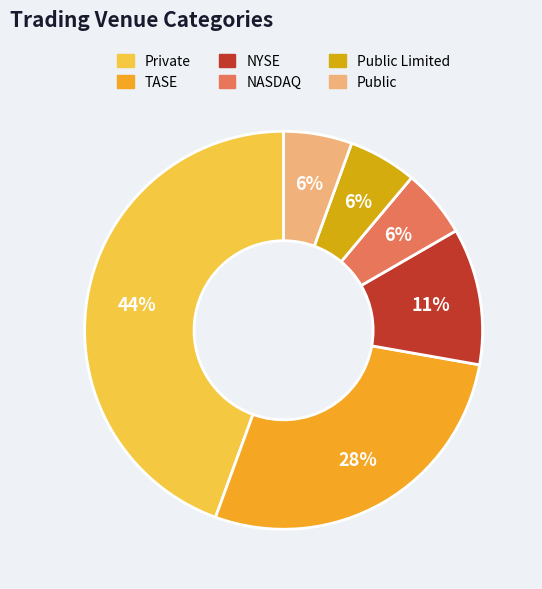

To the nearest percent, what is the average slice percentage?

17%